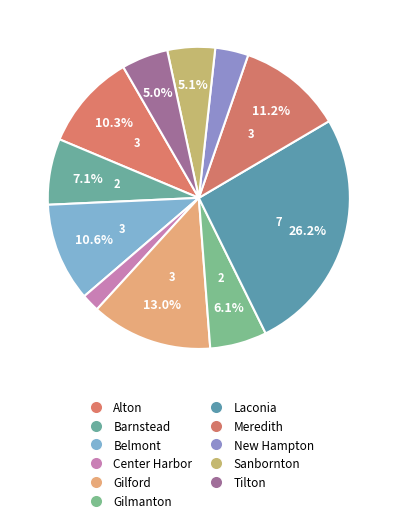

Approximately how many times larger is the value at Alton compared to Sanbornton?

2.0